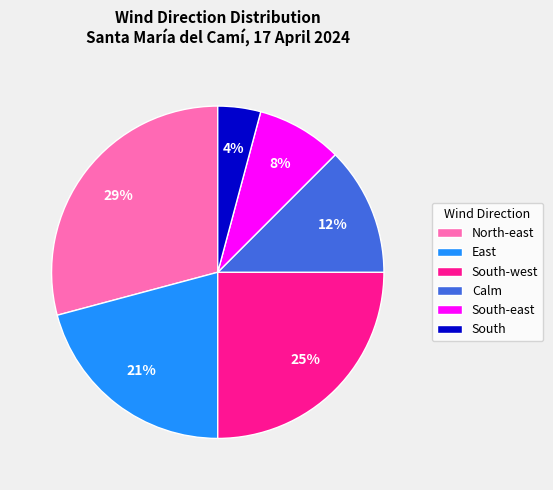

To the nearest percent, what portion does North-east represent?

29%